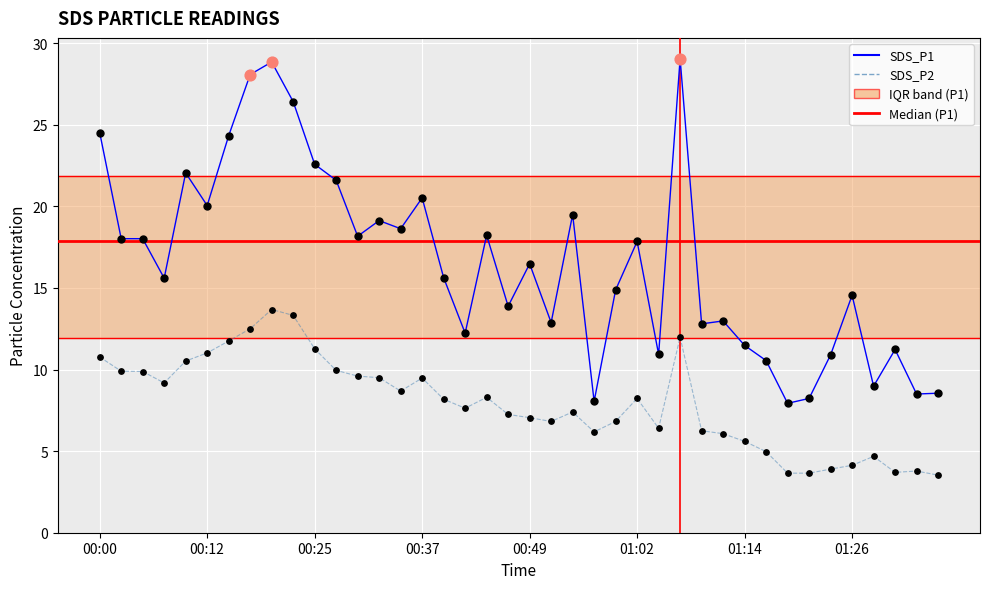

Which series has the largest total across all categories?

SDS_P1